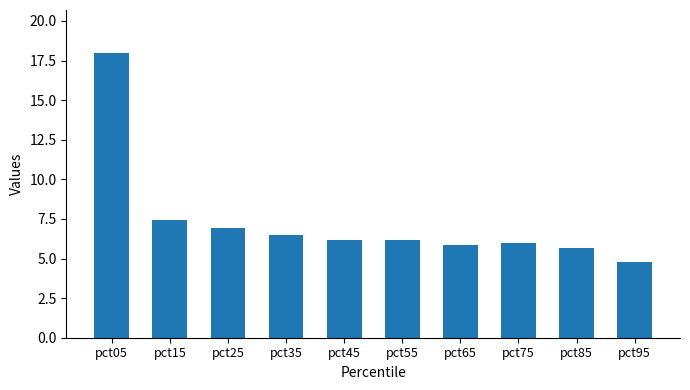

Approximately how many times larger is the value at pct55 compared to pct15?

0.8